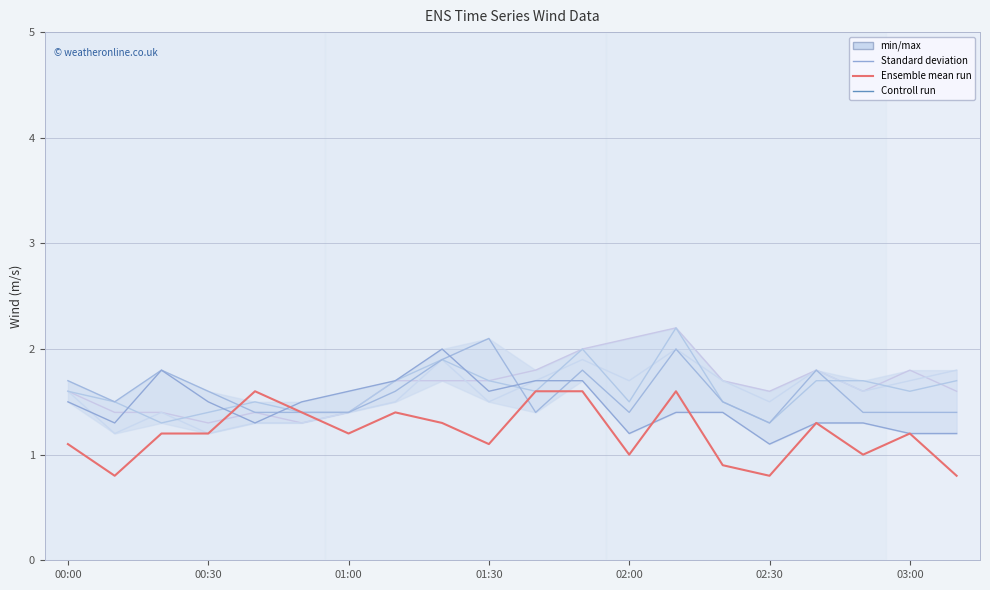

In col_1 (0.585), how many points are higher than both neighbors (excluding endpoints)?

5